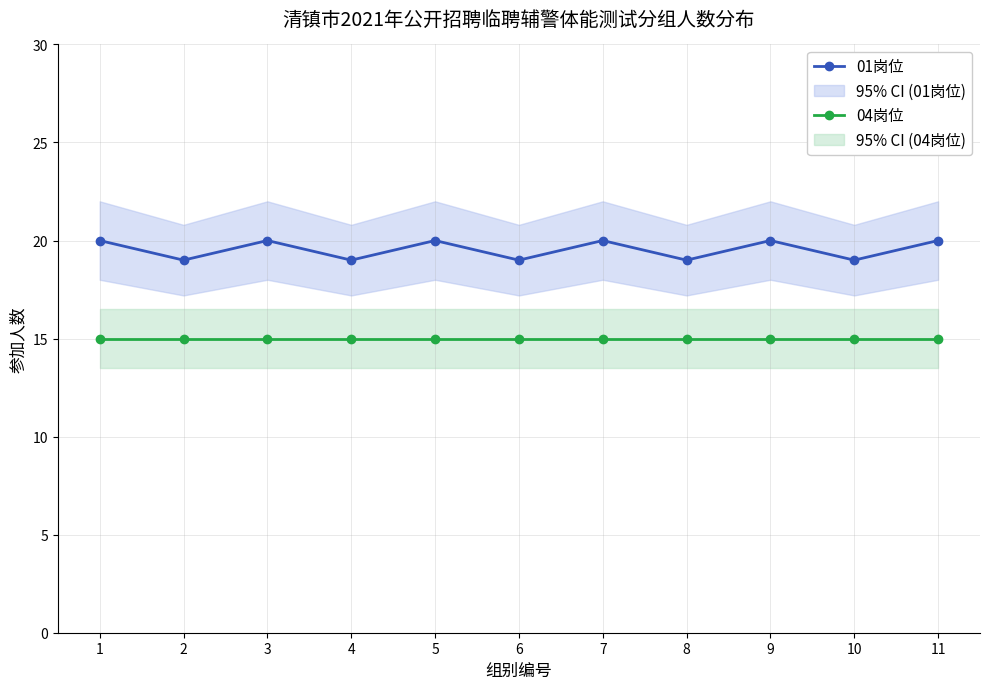

What is the difference between the maximum and second lowest values in the 01岗位 series?

1